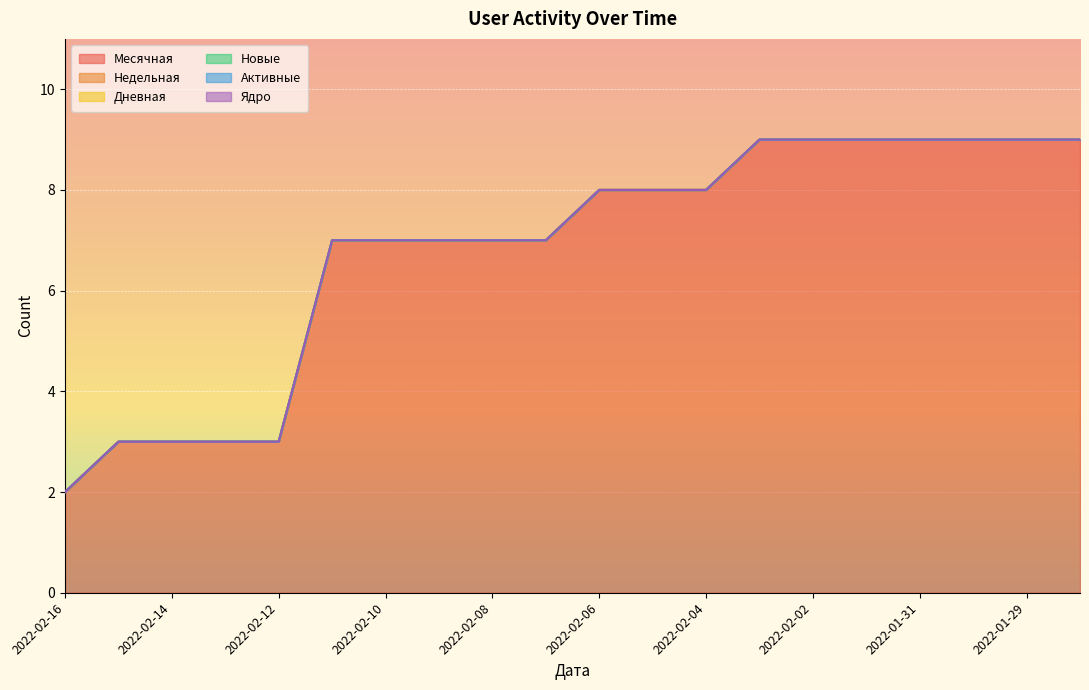

Does the chart display data point markers on the line(s)?

No